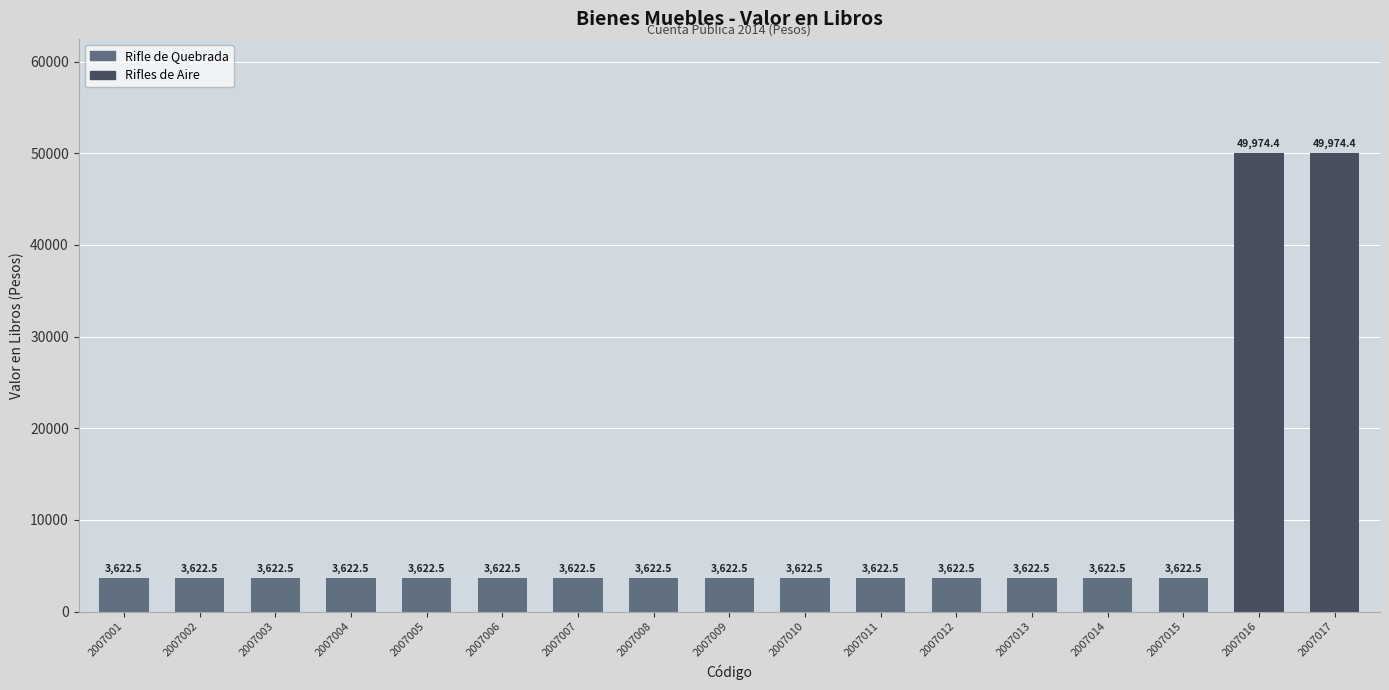

What is the change in value from 2007008 to 2007017?

+46351.9